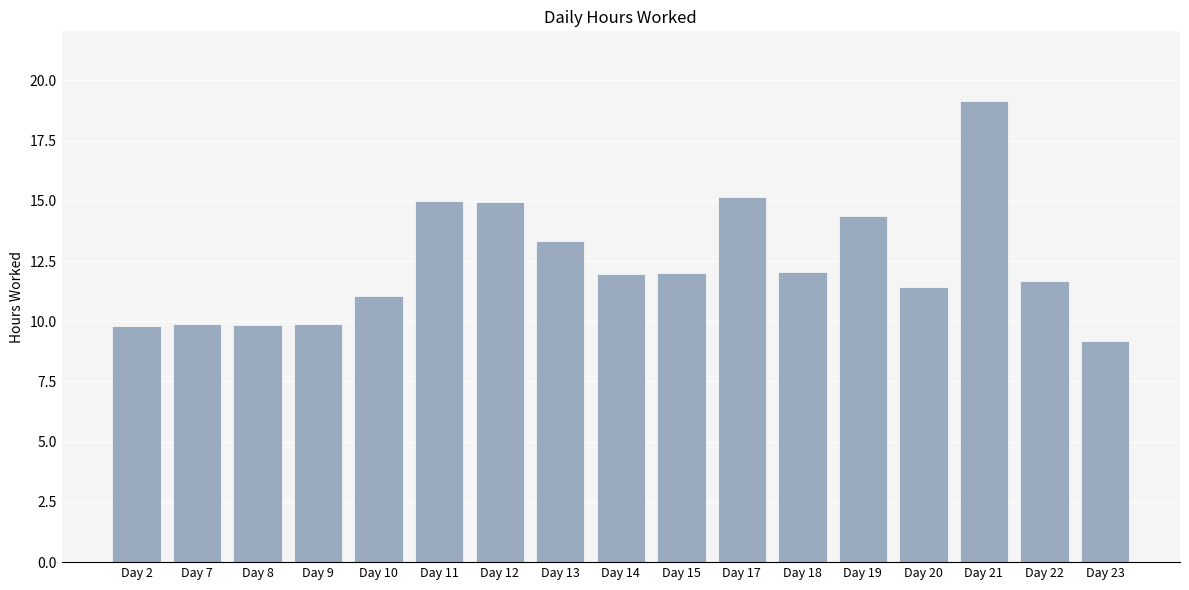

Between Day 13 and Day 14, which is larger?

Day 13